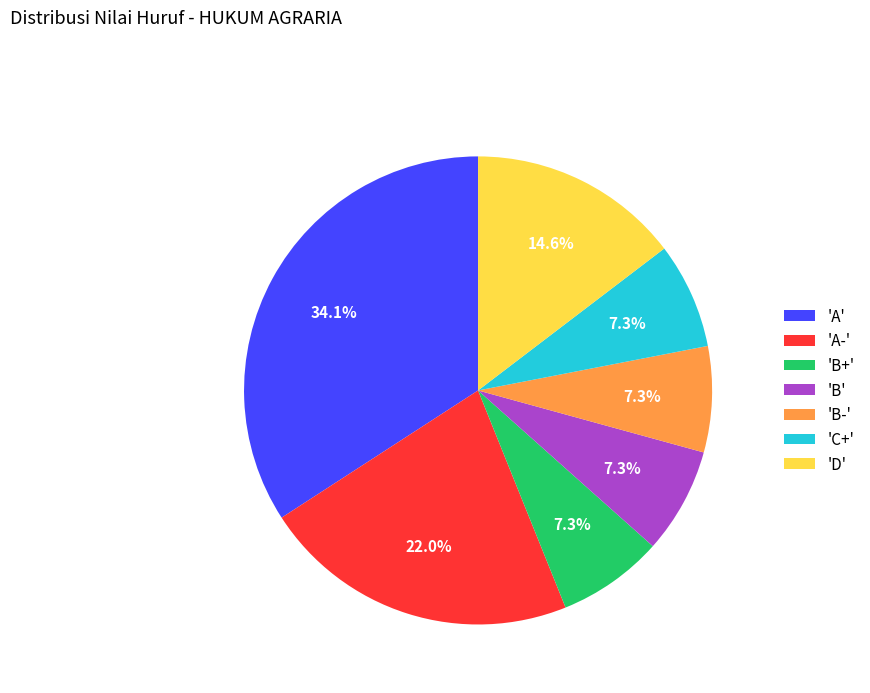

Which category has the biggest portion of the pie?

'A'